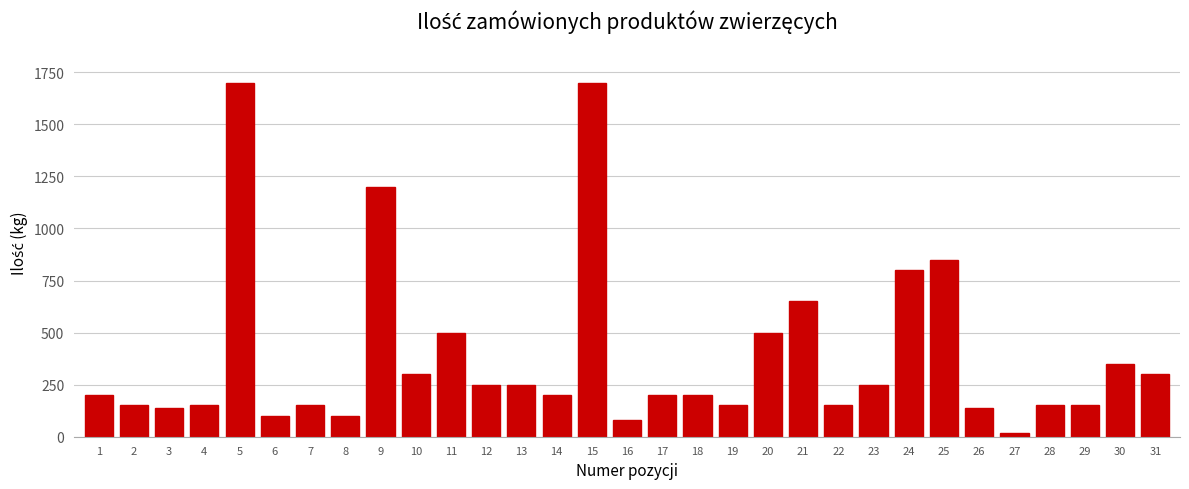

What is the greatest value displayed?

1700